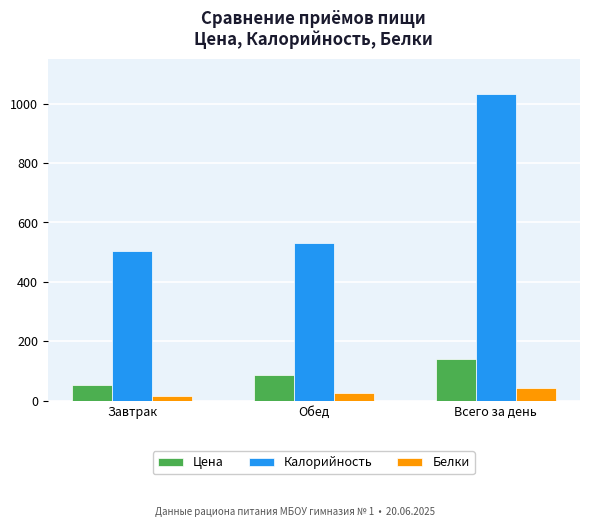

What is the average value of the Белки series?

27.5